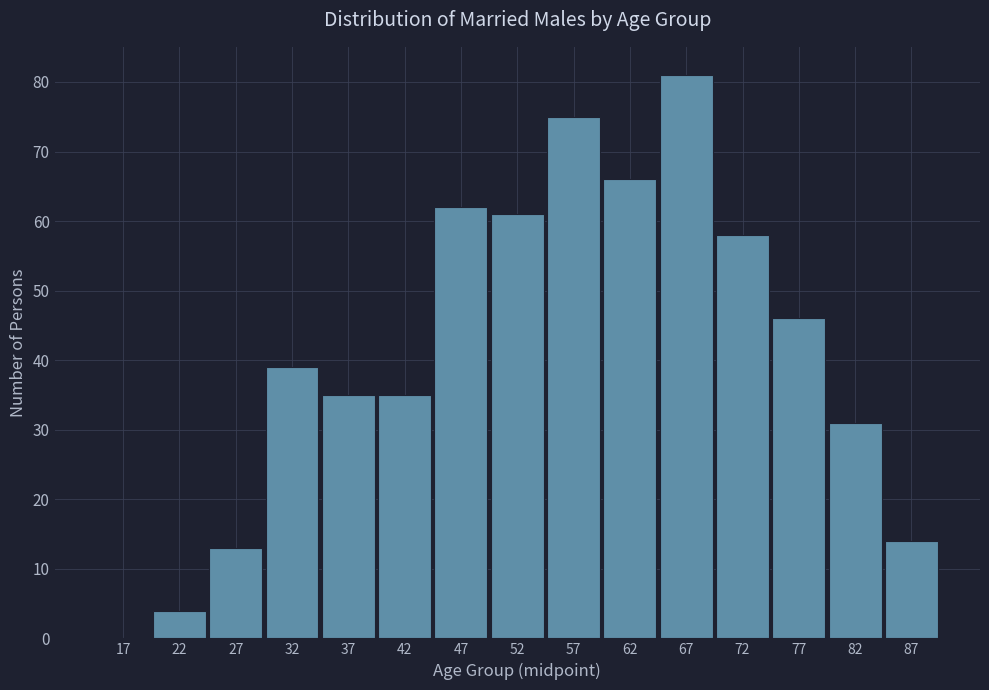

Reading left to right, transcribe all the data shown in this chart.

17=0	22=4	27=13	32=39	37=35	42=35	47=62	52=61	57=75	62=66	67=81	72=58	77=46	82=31	87=14